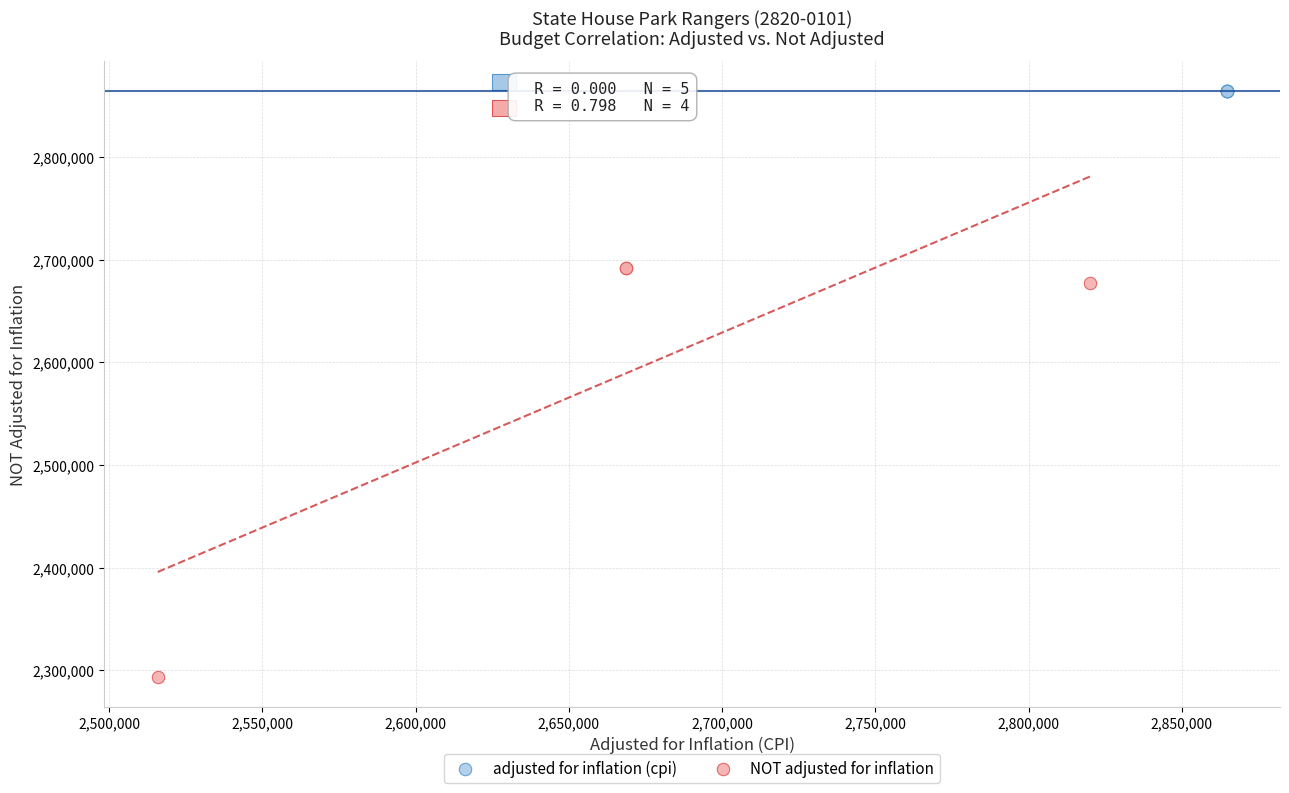

What are all the series names shown in the legend?

adjusted for inflation (cpi), NOT adjusted for inflation